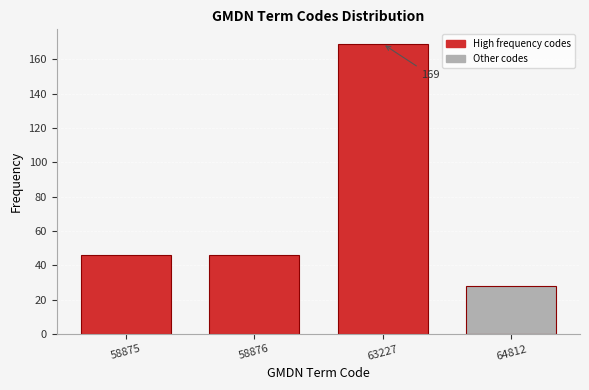

Reading left to right, what are all the values shown in this chart?

46	46	169	28